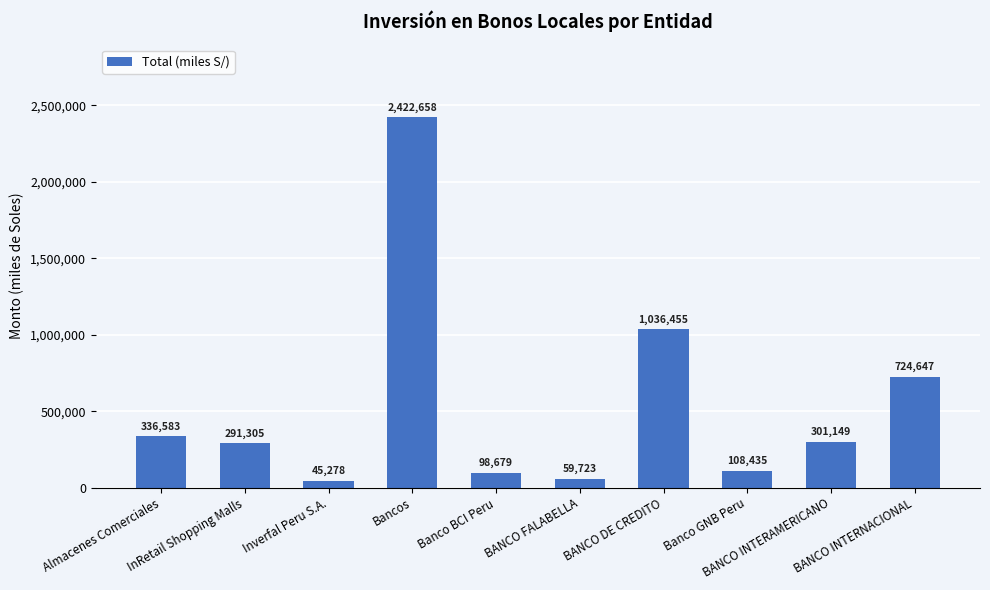

Are the bars horizontal?

No